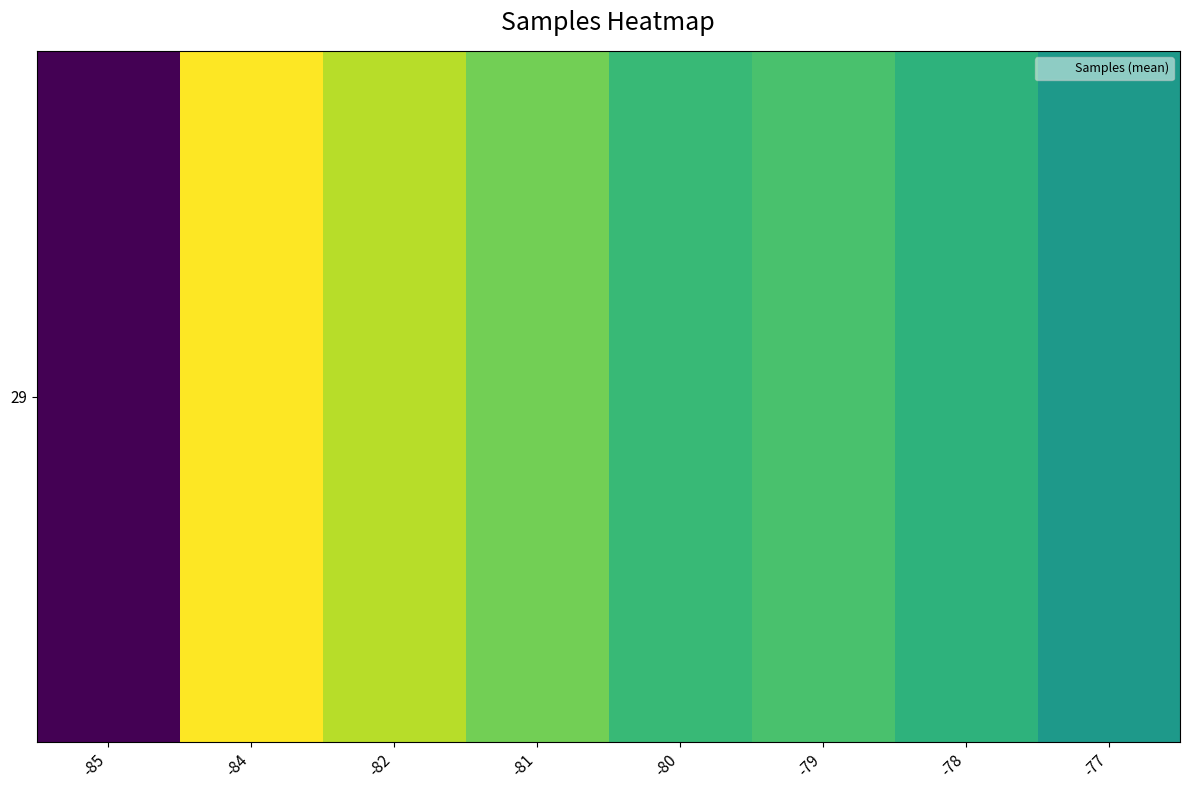

Between -82 and -85, which is larger?

-82